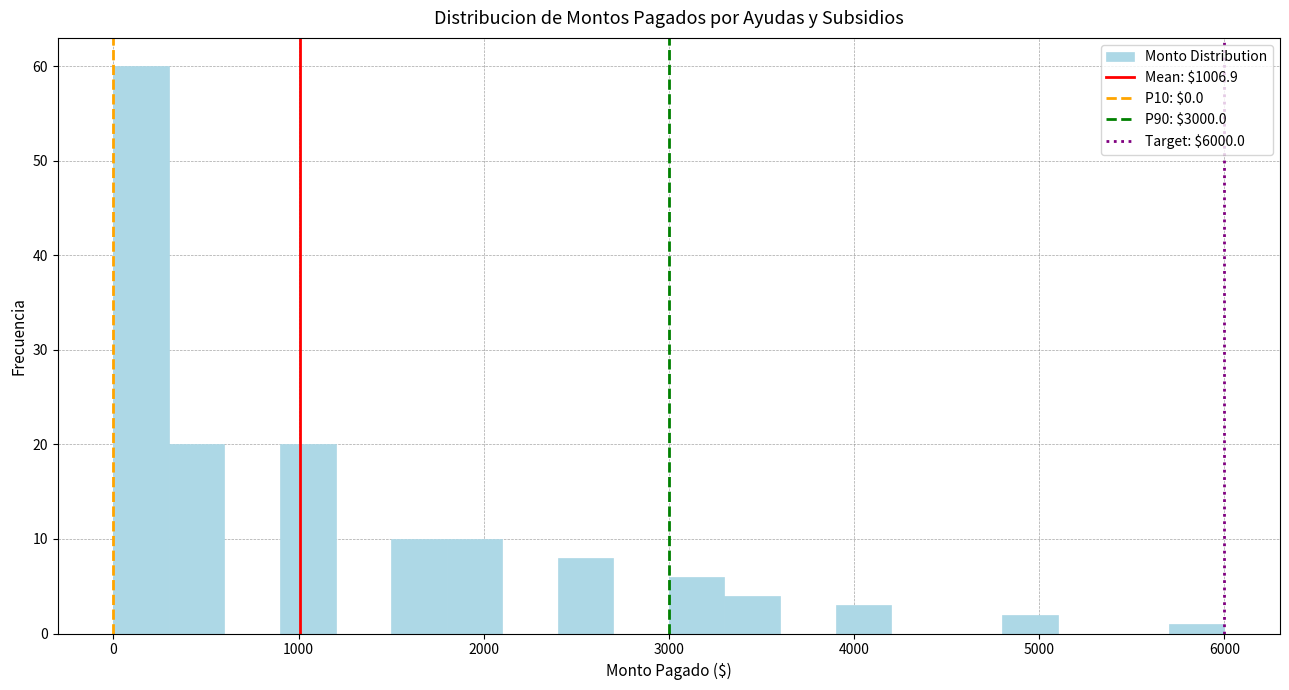

Around what value on the x-axis is the tallest bar? Give the approximate position of its centre, as read against the axis.

200